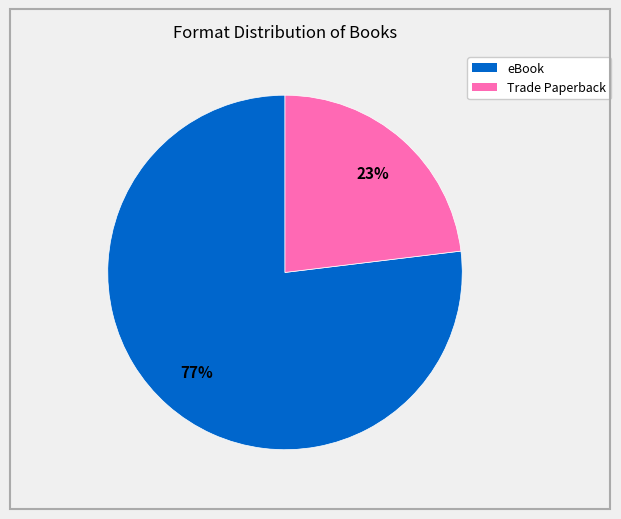

Do Trade Paperback and eBook together represent more than half of the pie?

Yes